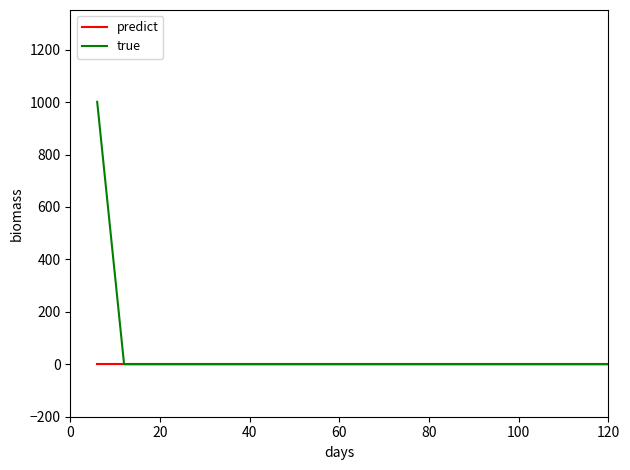

Which series has the largest range (max minus min)?

true